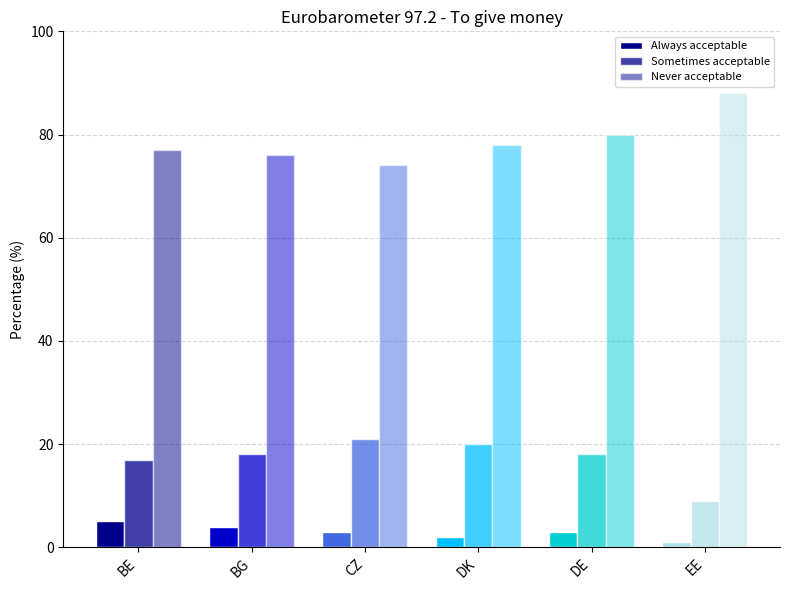

Count the number of categories in the chart.

6